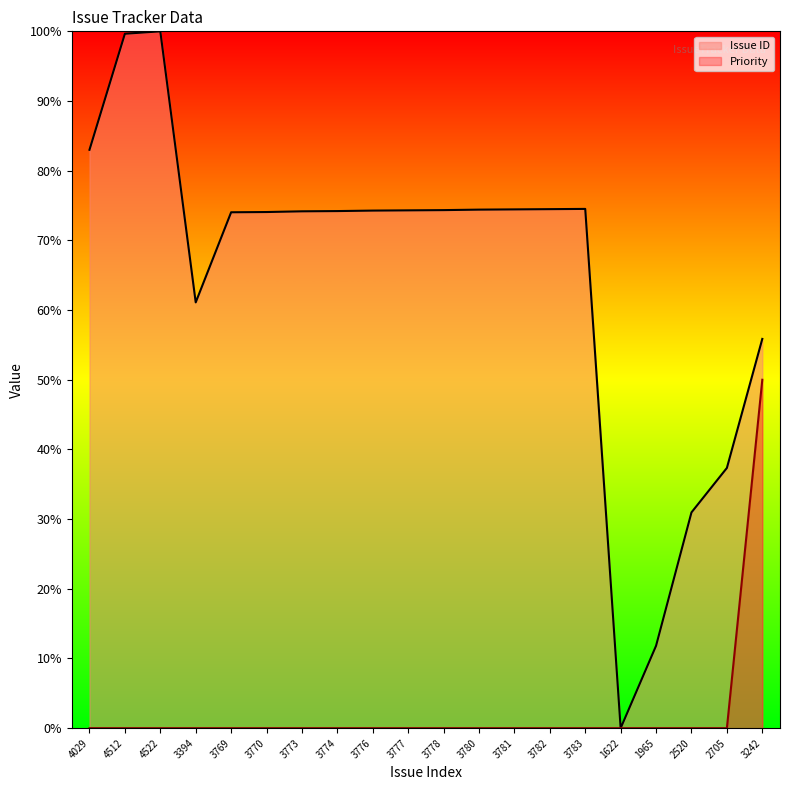

Count the number of categories in the chart.

20